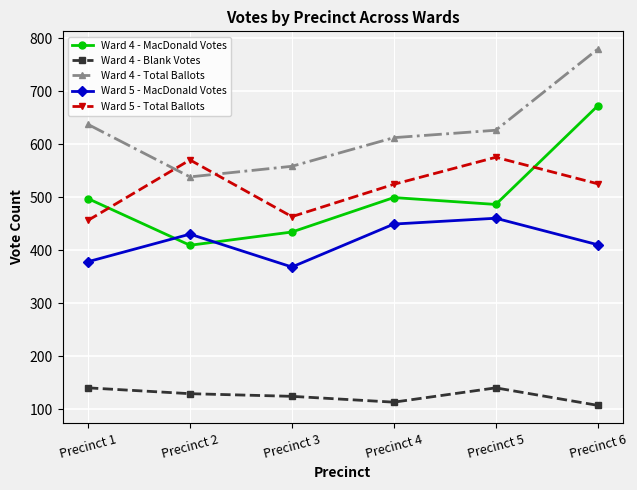

The value of Ward 4 - MacDonald Votes at Precinct 6 is 228. True or false?

False